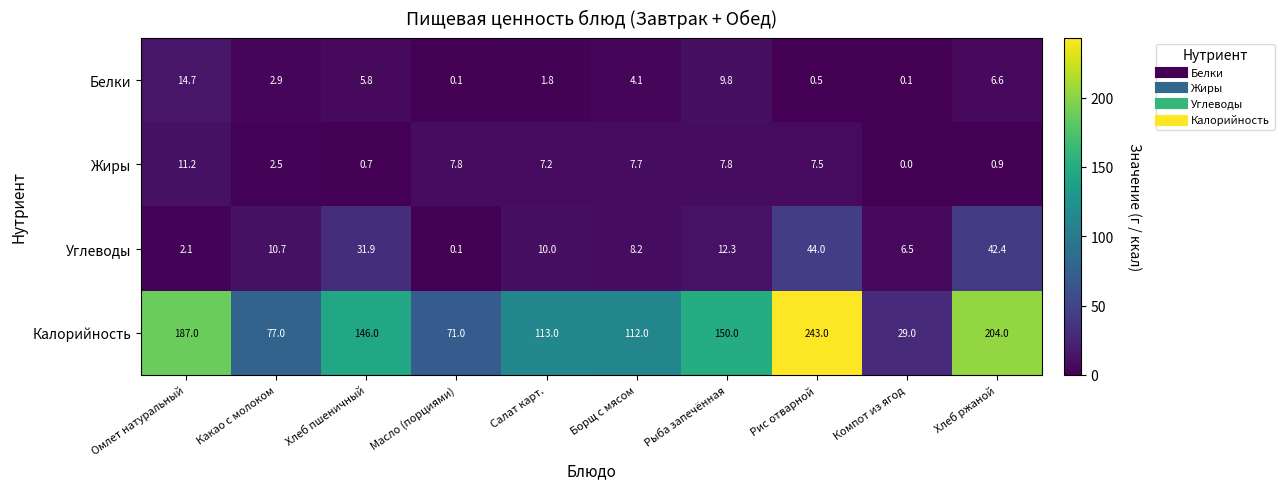

Which series has the largest total across all categories?

Калорийность